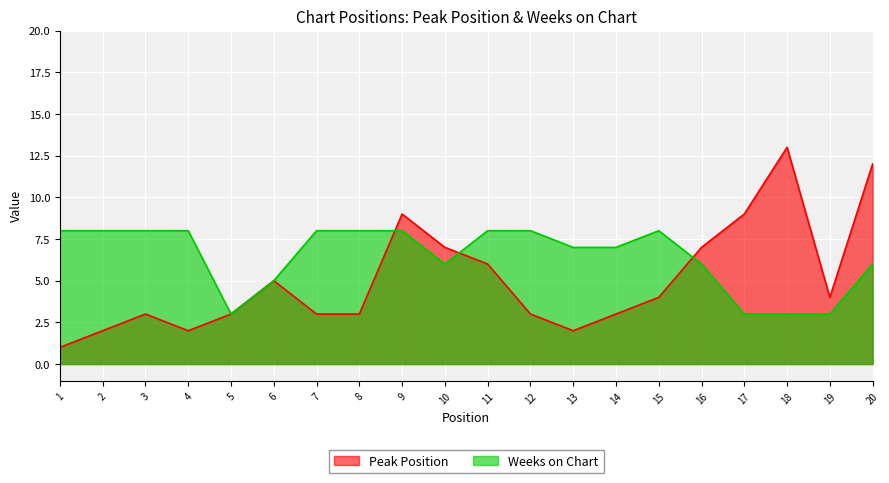

What is the highest value of the Weeks on Chart series?

8